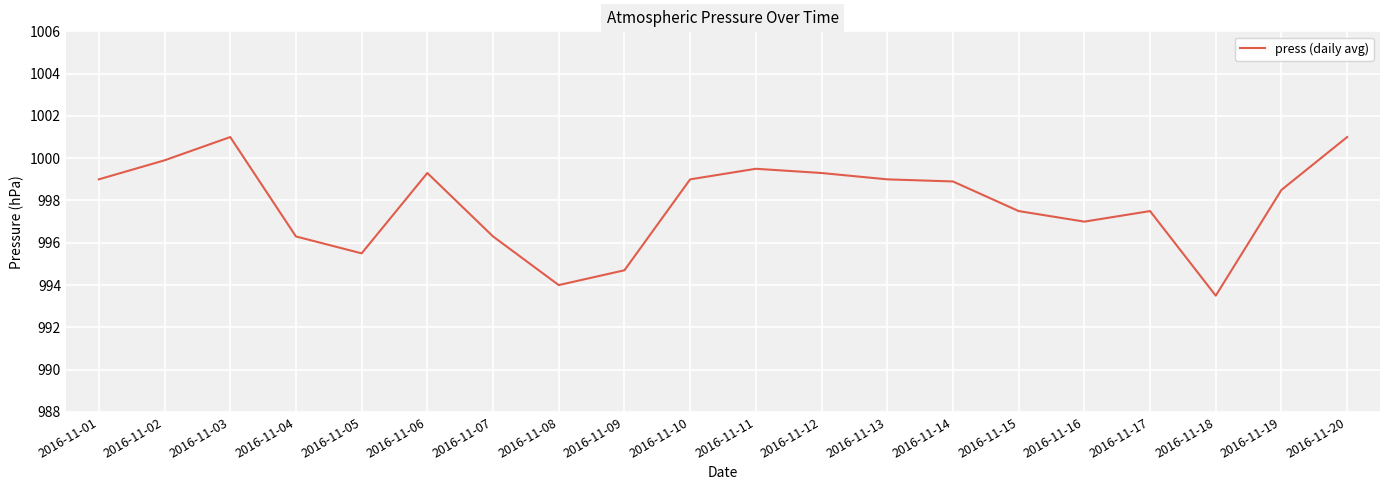

What is the smallest value displayed?

993.5